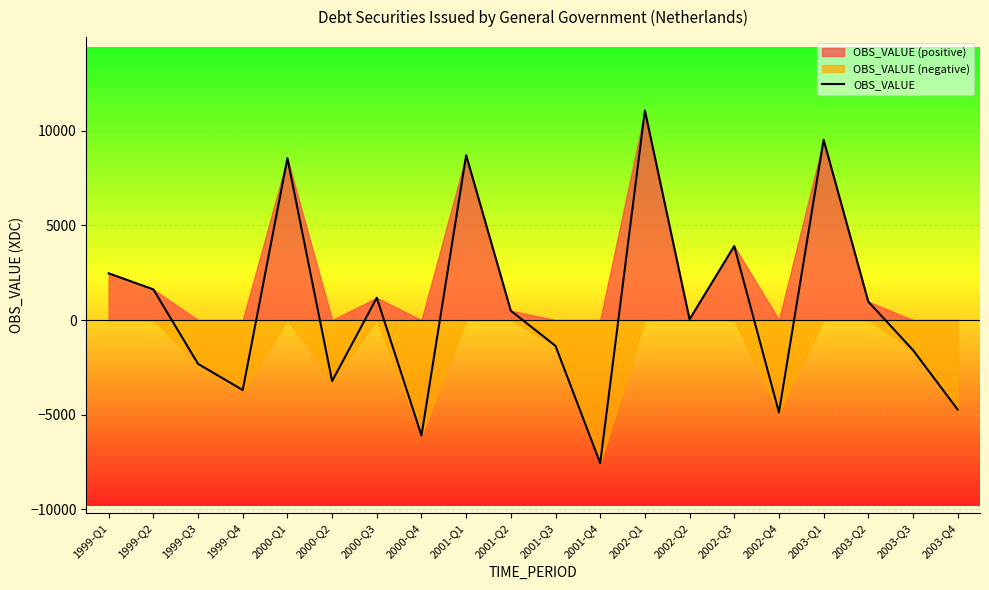

True or false: there are more than 1 points higher than both neighbors.

True